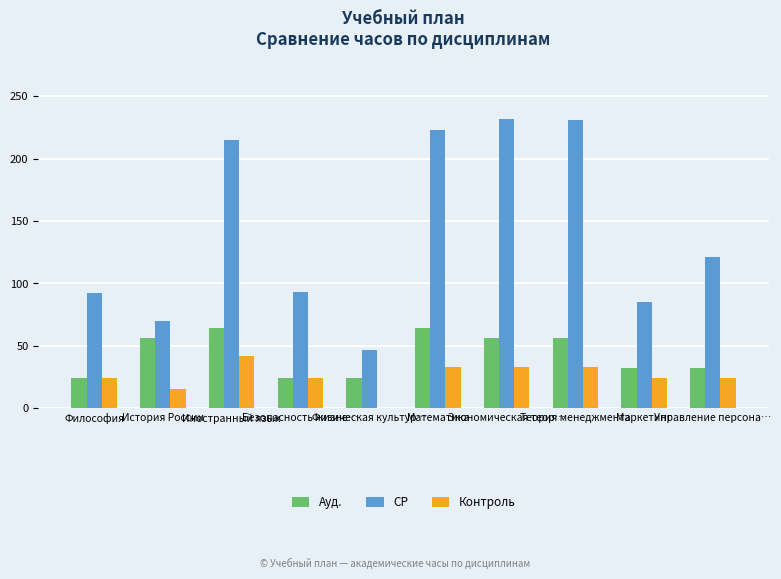

Which series has the largest range (max minus min)?

СР